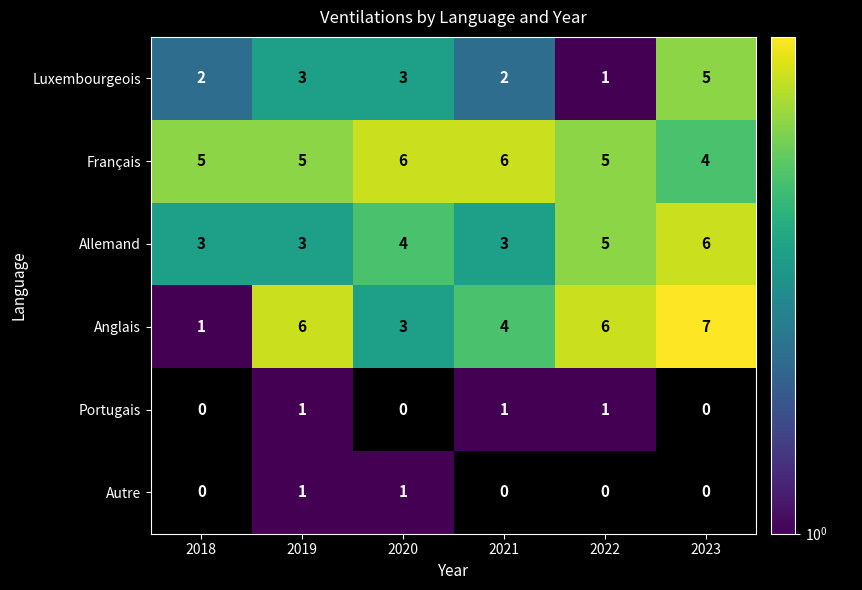

Which category has the highest value across all series?

2023